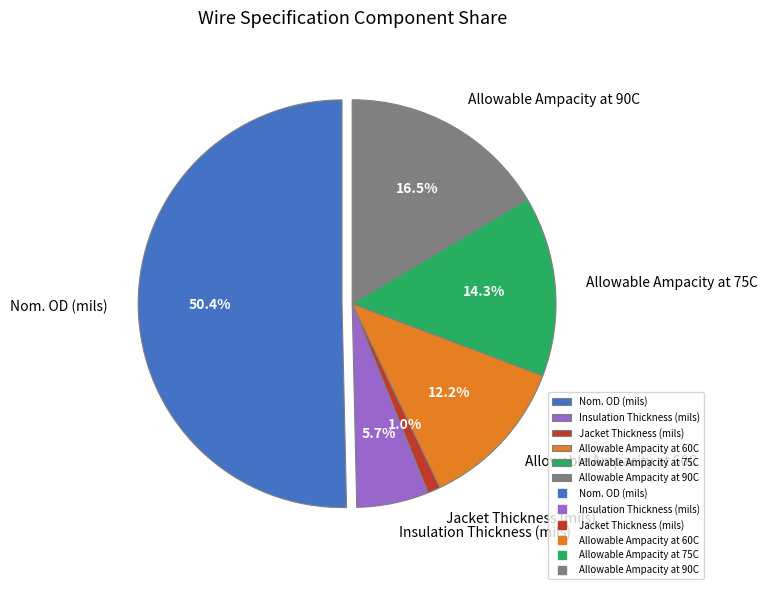

To the nearest percent, what portion does Nom. OD (mils) represent?

50%